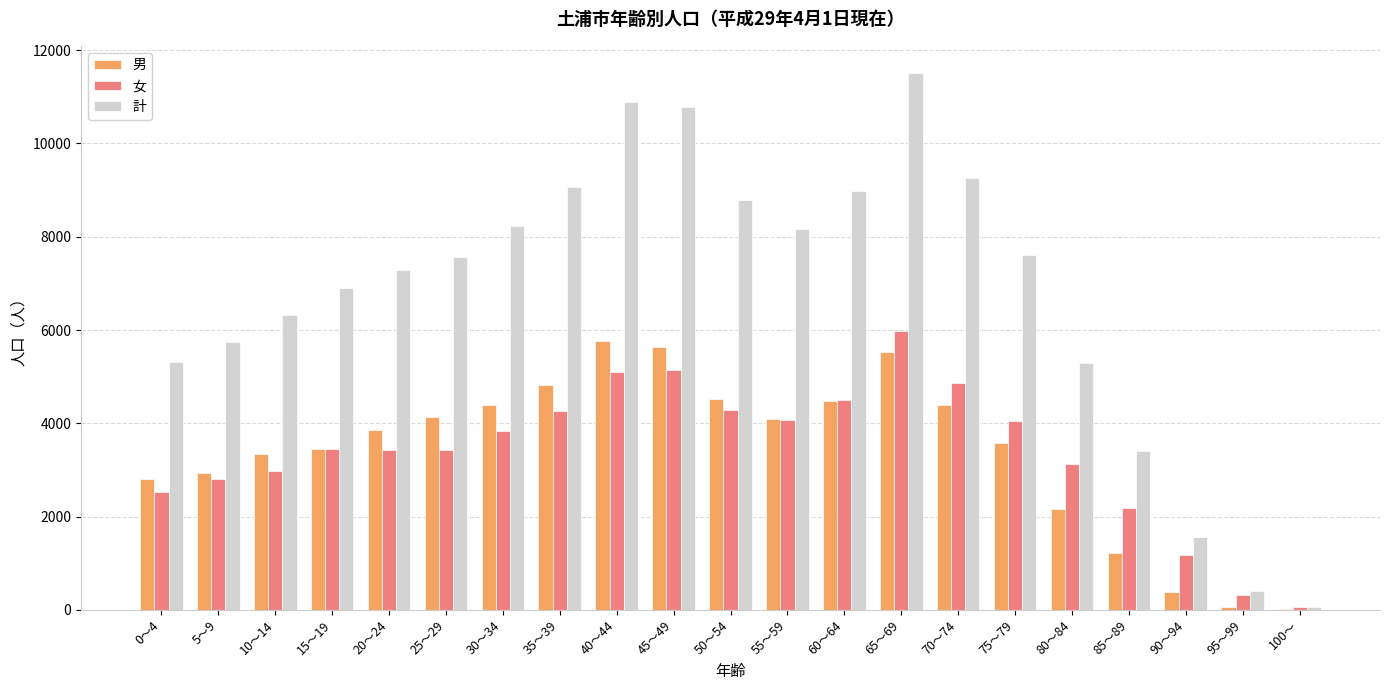

Is the value of 女 at 40～44 greater than the value of 男 at 100～?

Yes